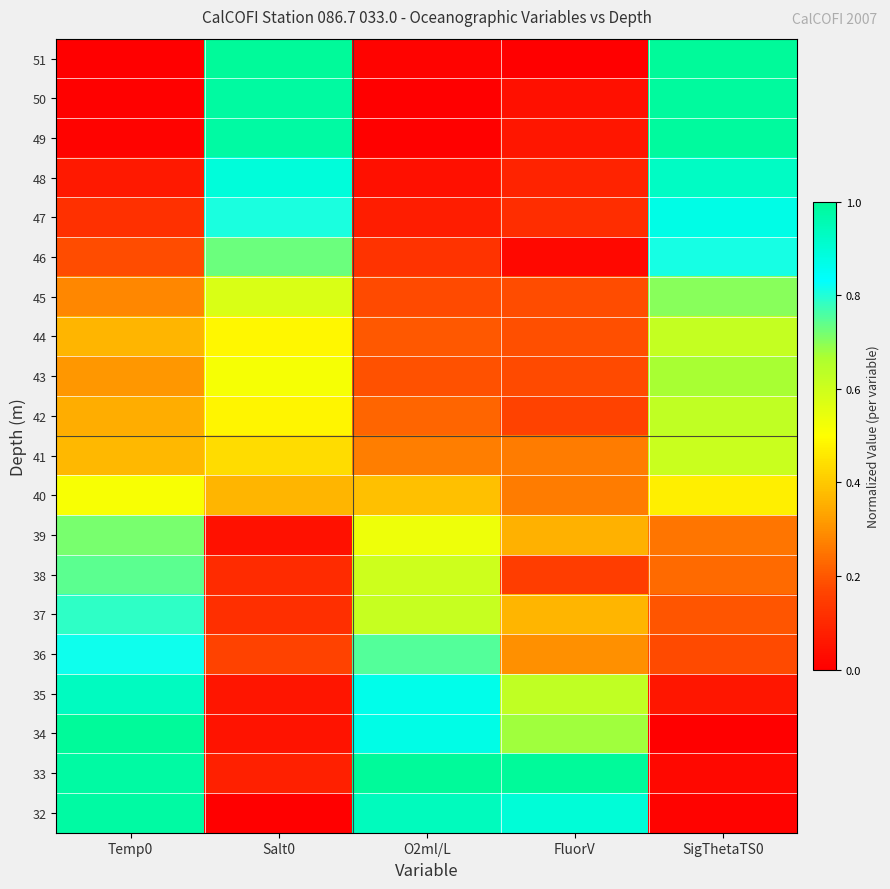

What is the maximum value shown in the chart?

1.0